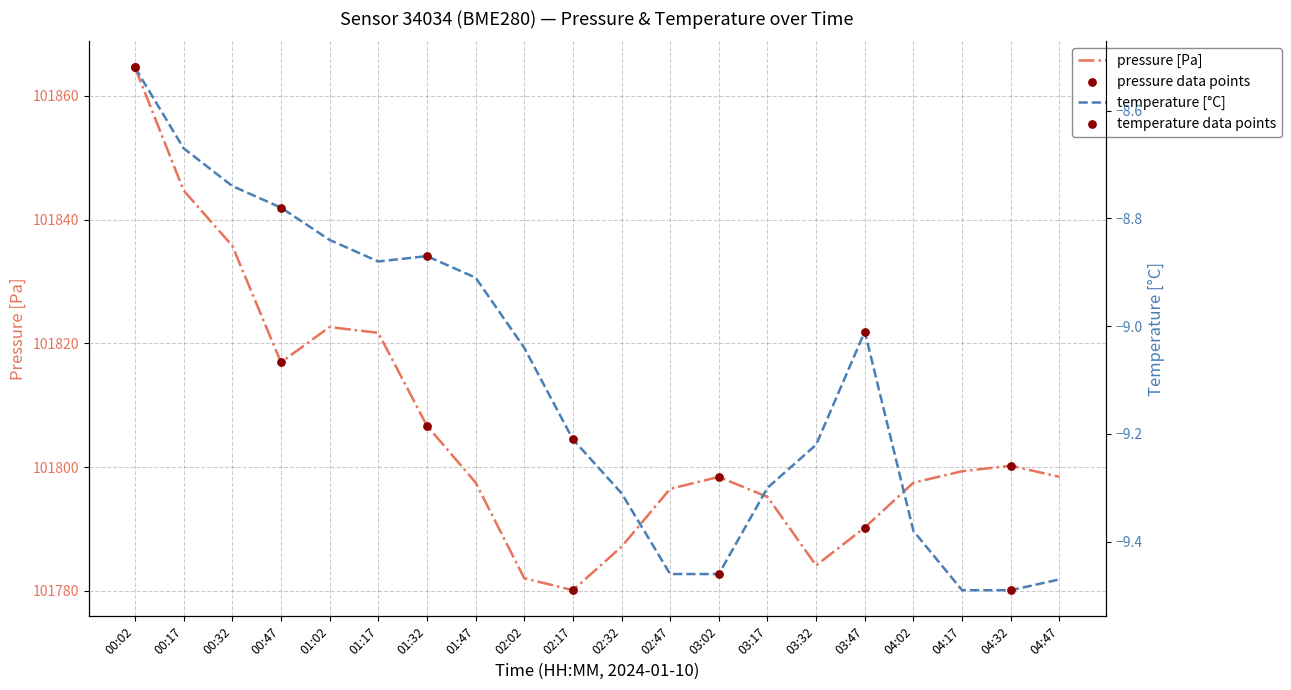

Which series reaches the maximum Y coordinate?

pressure